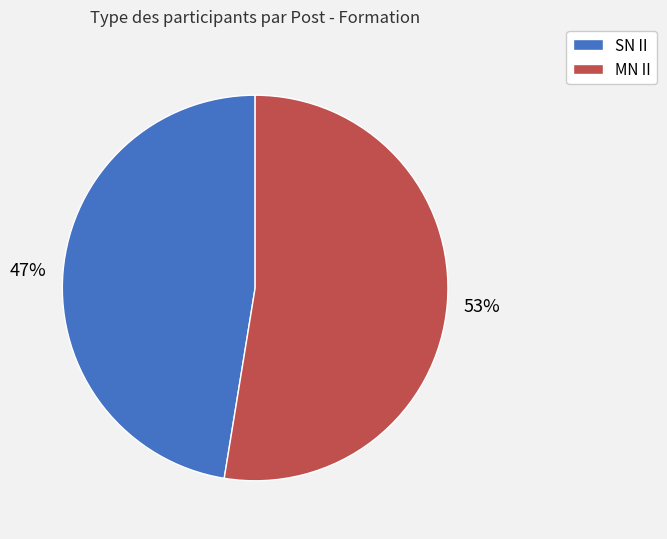

Rank the categories by value from lowest to highest.

SN II, MN II